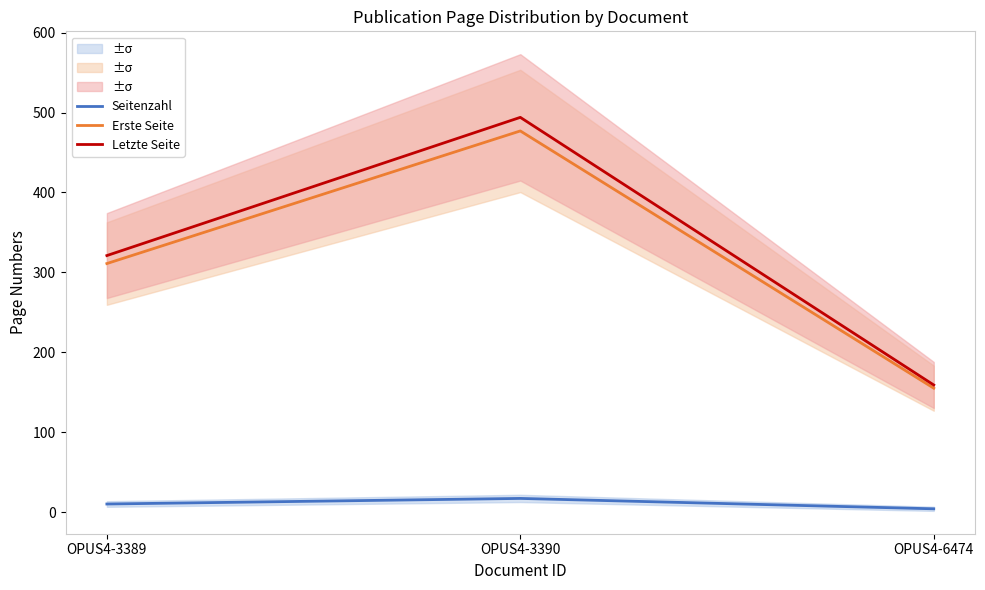

Reading right to left, transcribe all the data shown in this chart.

Seitenzahl: 4	17	10
Erste Seite: 155	477	311
Letzte Seite: 159	494	321